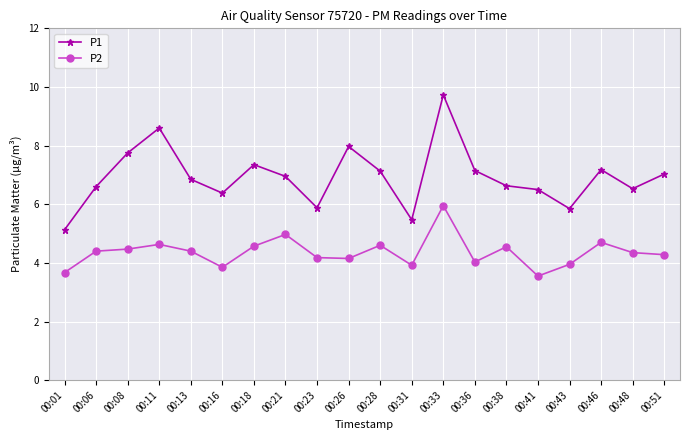

True or false: P1 has more than 2 interior local peaks.

True